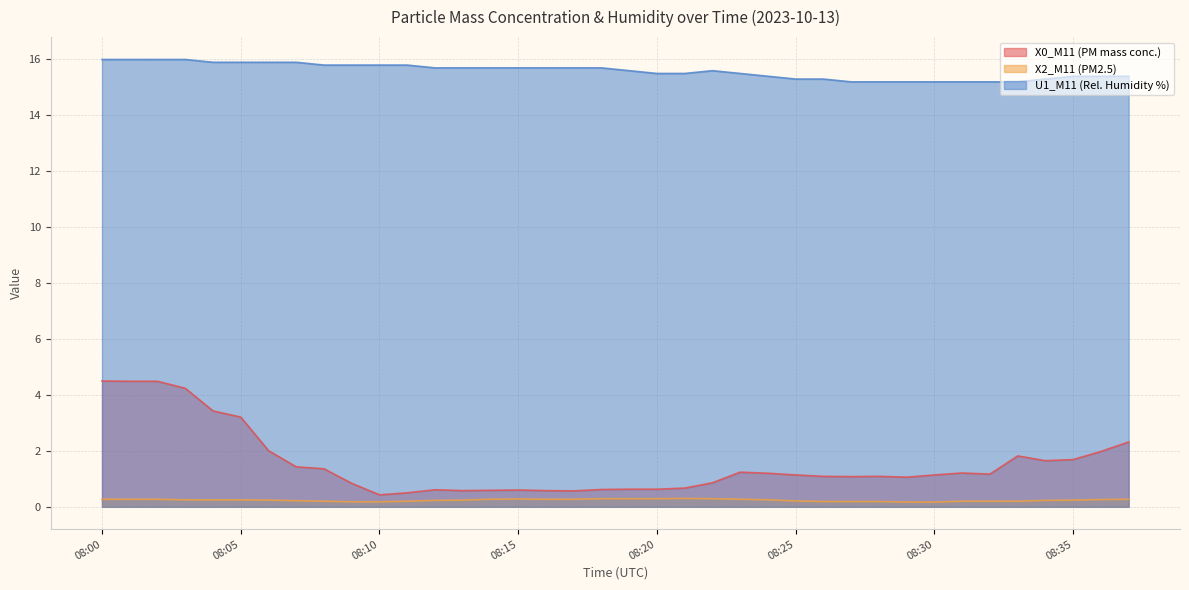

Reading left to right, extract all data points from this chart.

X0_M11 (PM mass conc.): 4.5	4.5	4.5	4.2	3.4	3.2	2.0	1.4	1.4	0.8	0.4	0.5	0.6	0.6	0.6	0.6	0.6	0.6	0.6	0.6	0.6	0.7	0.9	1.2	1.2	1.1	1.1	1.1	1.1	1.1	1.1	1.2	1.2	1.8	1.6	1.7	2.0	2.3
X2_M11 (PM2.5): 0.3	0.3	0.3	0.2	0.2	0.2	0.2	0.2	0.2	0.2	0.2	0.2	0.2	0.2	0.3	0.3	0.3	0.3	0.3	0.3	0.3	0.3	0.3	0.3	0.2	0.2	0.2	0.2	0.2	0.2	0.2	0.2	0.2	0.2	0.2	0.2	0.3	0.3
U1_M11 (Rel. Humidity %): 16.0	16.0	16.0	16.0	15.9	15.9	15.9	15.9	15.8	15.8	15.8	15.8	15.7	15.7	15.7	15.7	15.7	15.7	15.7	15.6	15.5	15.5	15.6	15.5	15.4	15.3	15.3	15.2	15.2	15.2	15.2	15.2	15.2	15.2	15.3	15.4	15.4	15.4